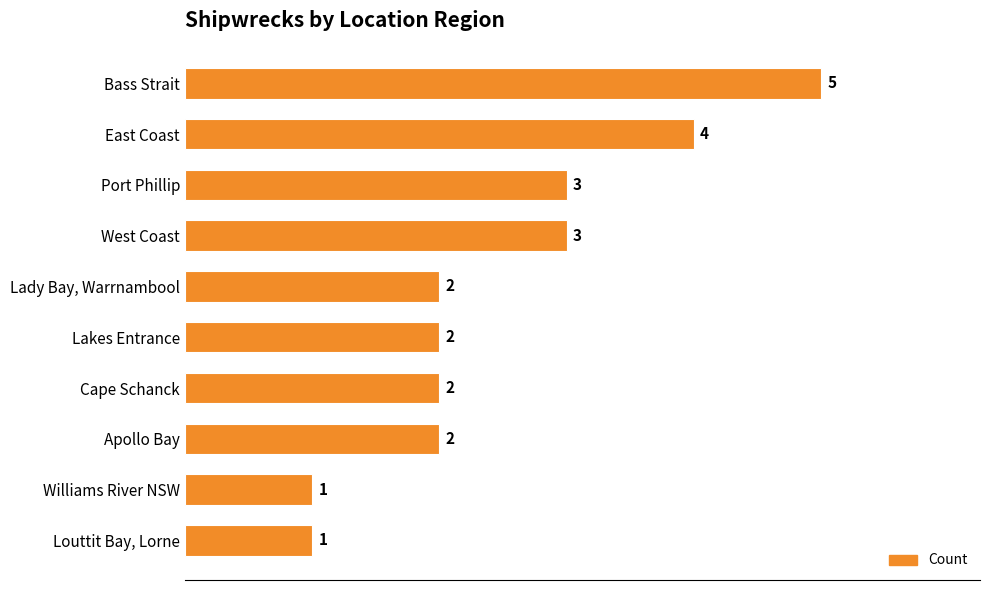

What is the greatest value displayed?

5